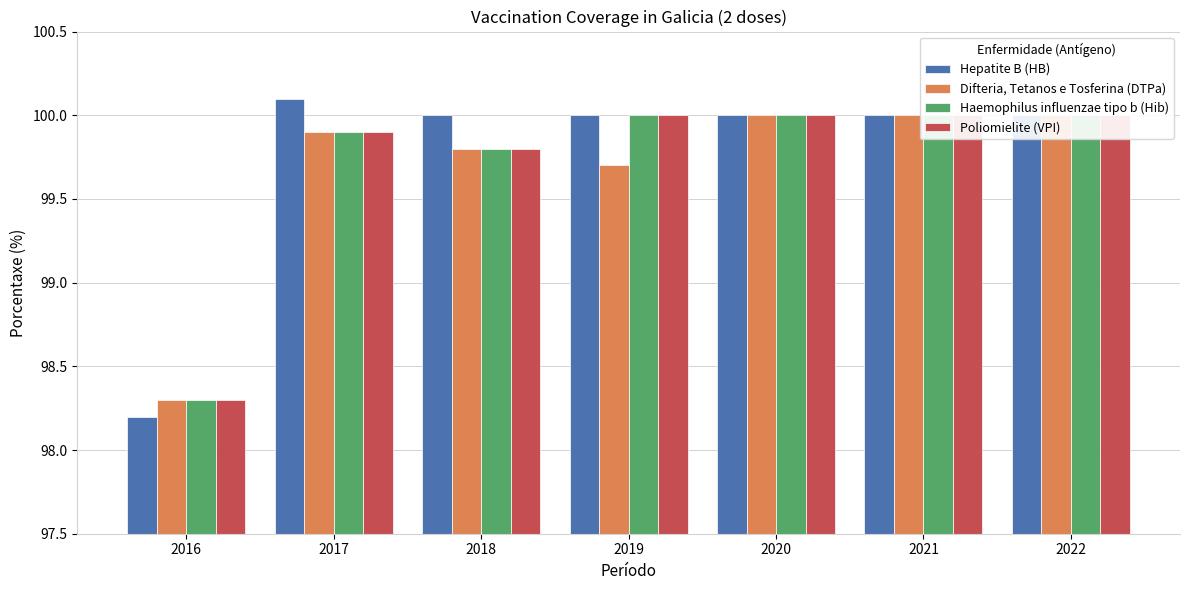

What is the sum of the Poliomielite (VPI) values at 2022 and 2017?

199.9